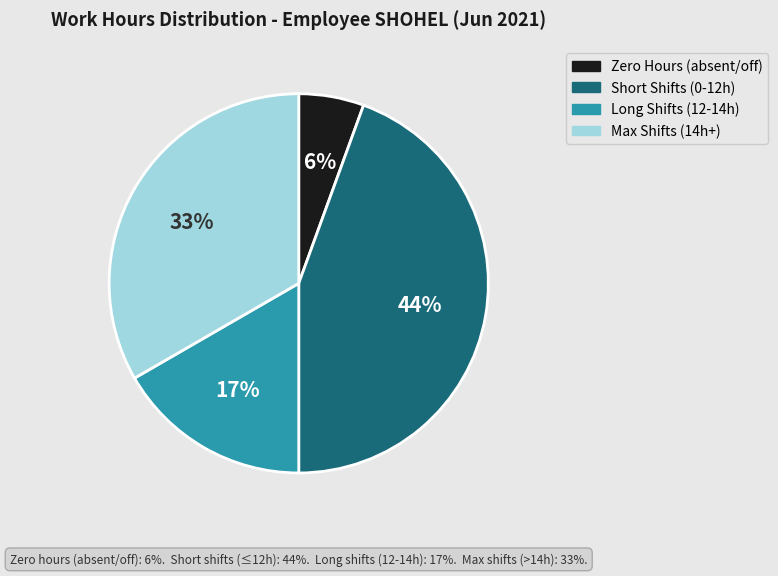

To the nearest percent, what is the average slice percentage?

25%